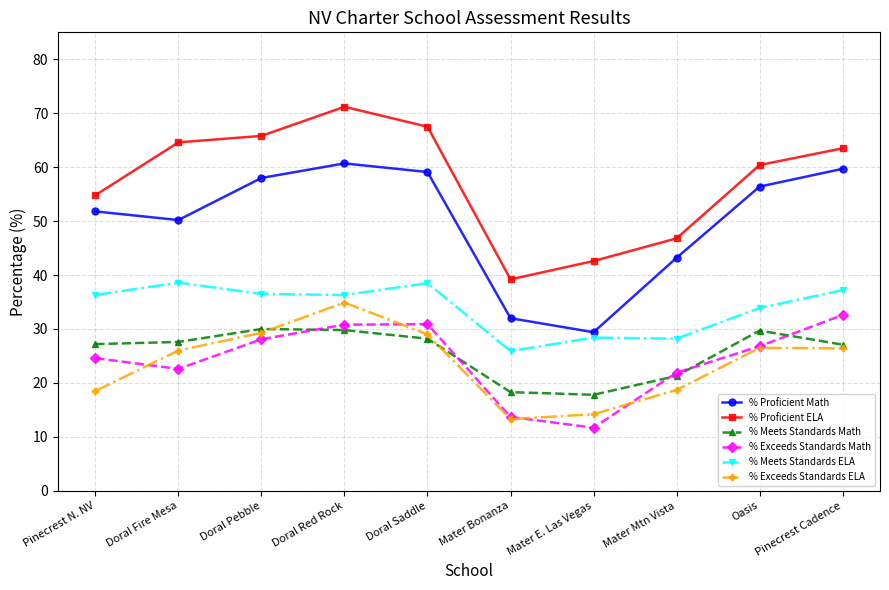

What is the sum of all % Meets Standards ELA values?

339.8